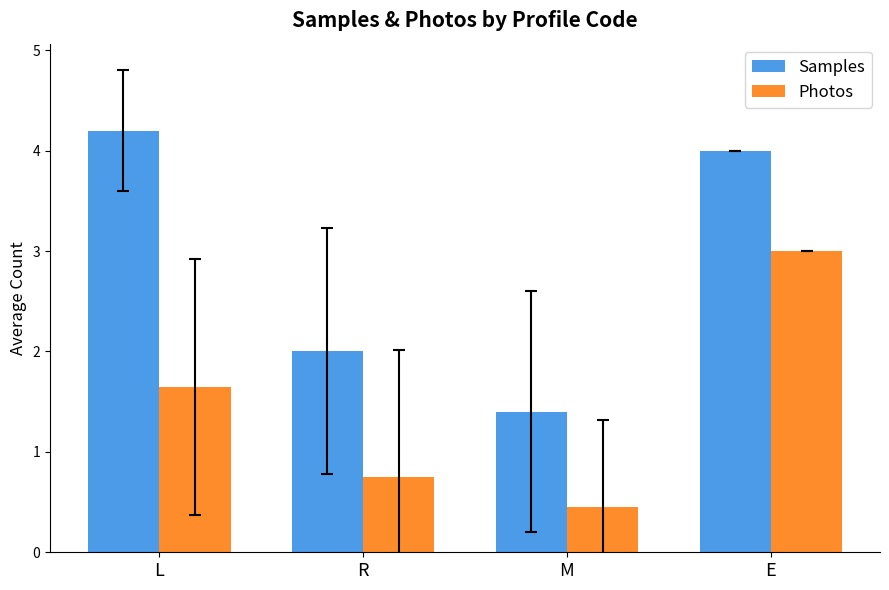

The value of Photos at E is 4.0. True or false?

False